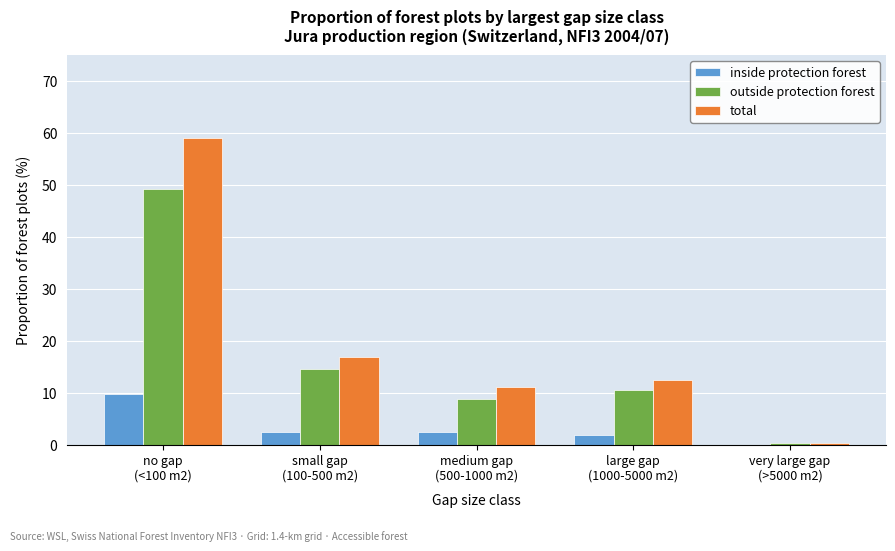

Which series has the largest total across all categories?

total